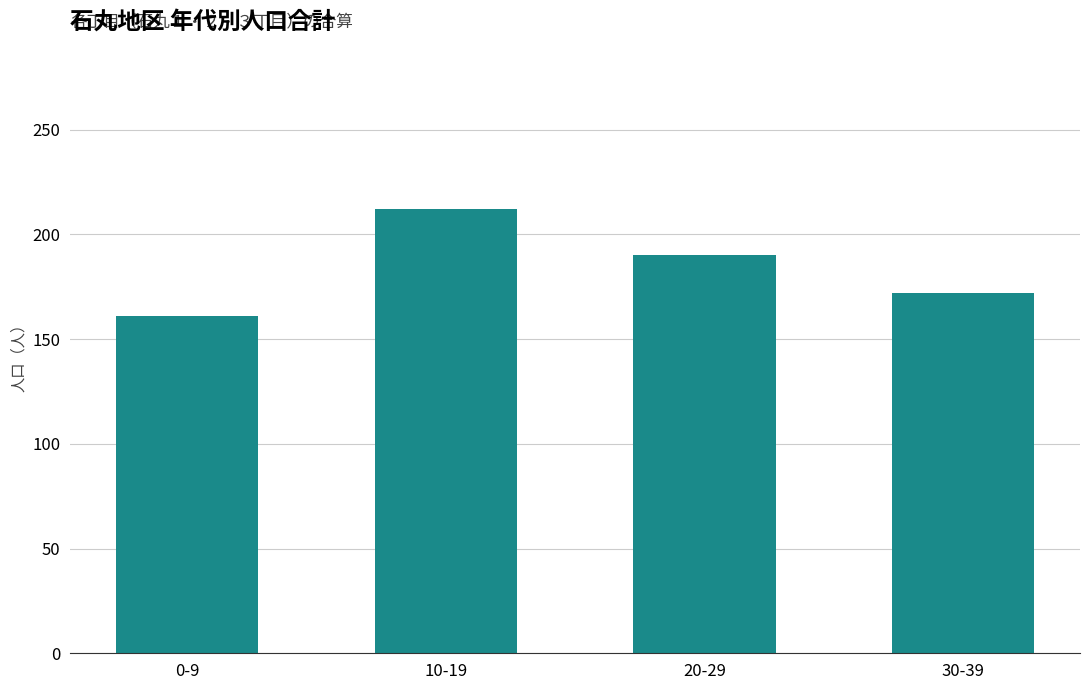

What is the ratio of the value at 0-9 to the value at 20-29?

0.8